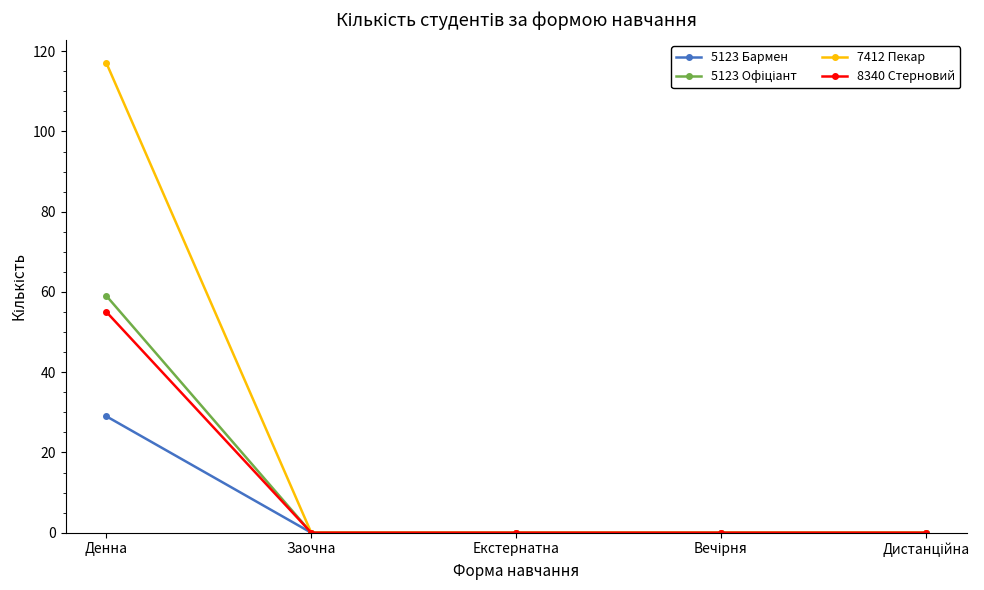

Is the value of 8340 Стерновий at Денна greater than the value of 5123 Бармен at Денна?

Yes